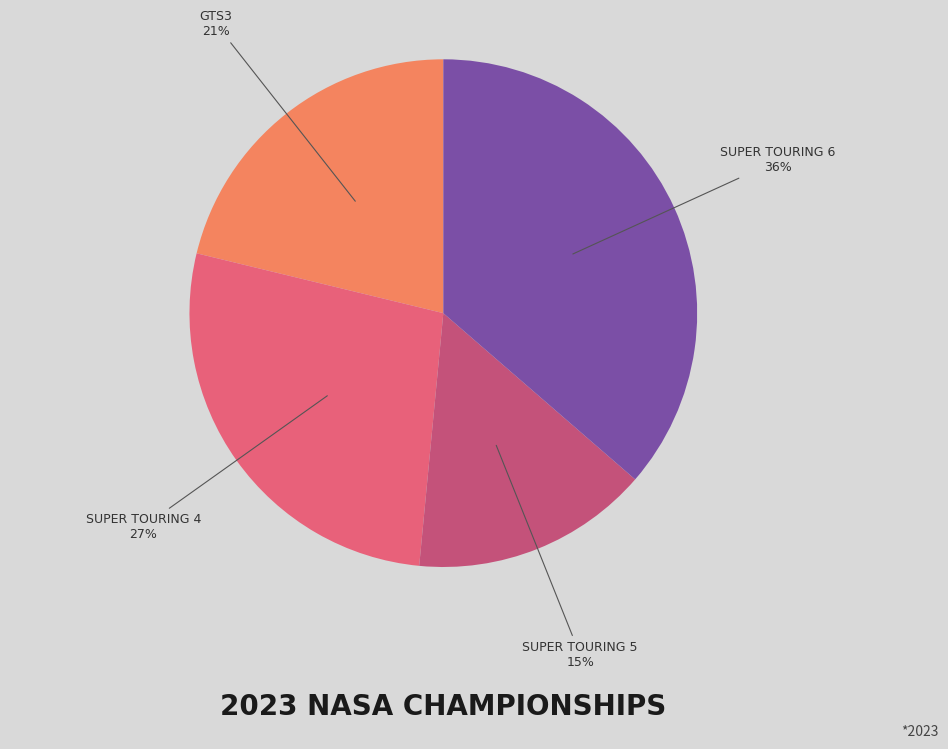

Count the number of slices in the pie.

4